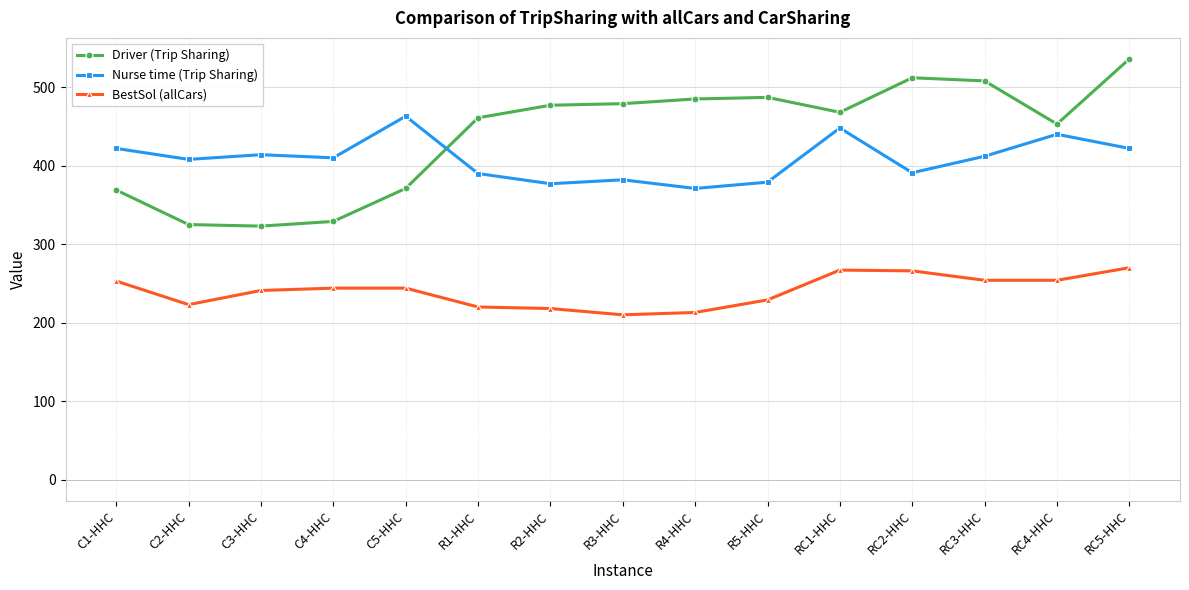

How many values in the BestSol (allCars) series are below 244?

7